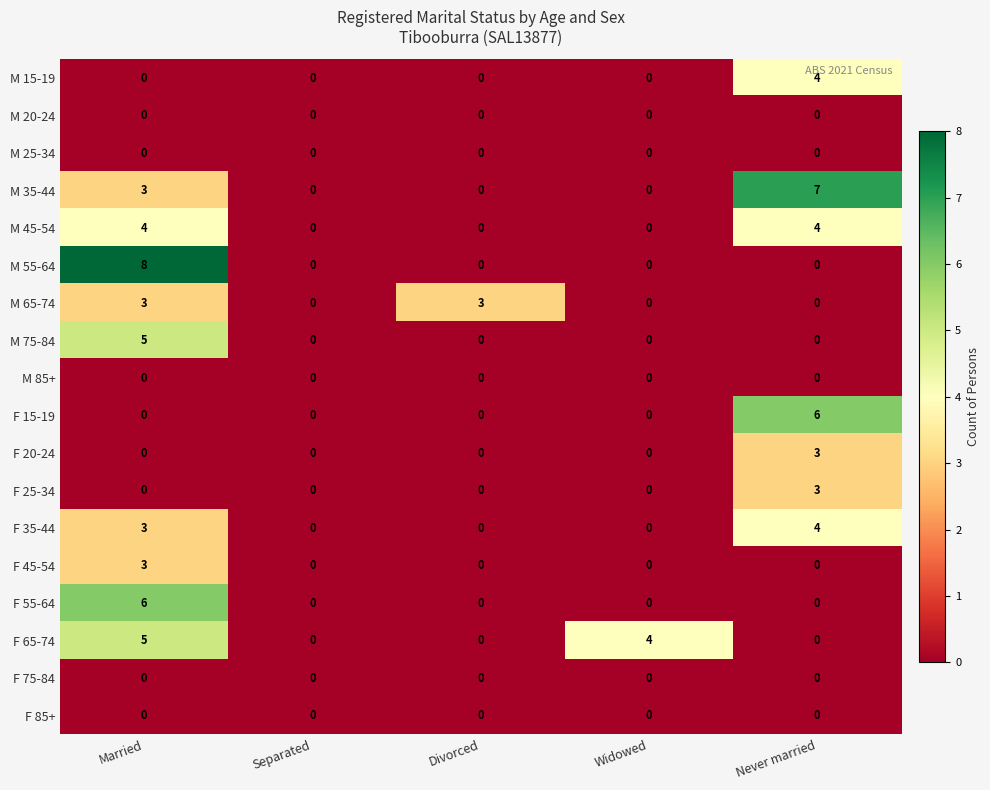

Which series has the largest total across all categories?

M 35-44